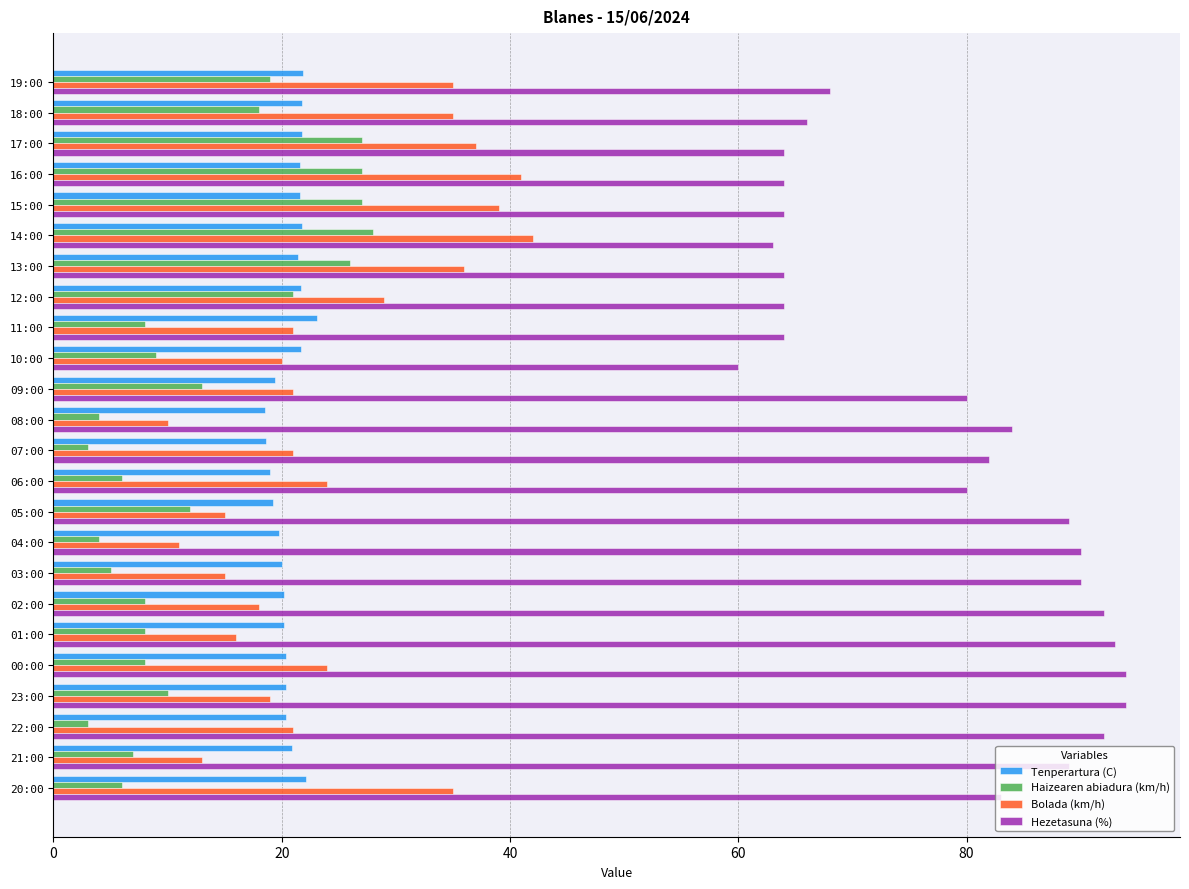

What is the total value across all series at 18:00?

140.8